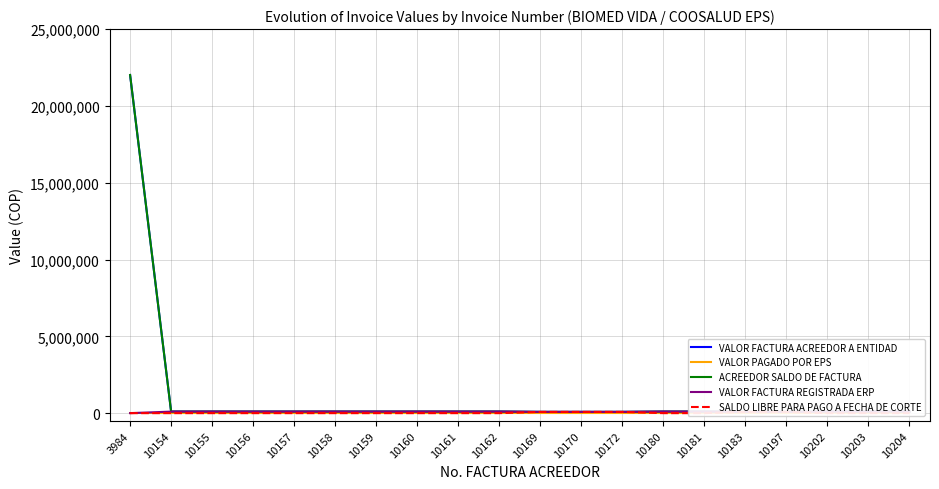

Reading left to right, extract all data points from this chart.

VALOR FACTURA ACREEDOR A ENTIDAD: 3984=22011923	10154=99423	10155=99423	10156=99423	10157=99423	10158=99423	10159=99423	10160=99423	10161=99423	10162=99423	10169=80832	10170=80832	10172=80832	10180=99423	10181=99423	10183=80832	10197=80832	10202=99423	10203=99423	10204=99423
VALOR PAGADO POR EPS: 3984=0	10154=0	10155=0	10156=0	10157=0	10158=0	10159=0	10160=0	10161=0	10162=0	10169=0	10170=0	10172=0	10180=0	10181=0	10183=0	10197=0	10202=0	10203=0	10204=0
ACREEDOR SALDO DE FACTURA: 3984=22011923	10154=99423	10155=99423	10156=99423	10157=99423	10158=99423	10159=99423	10160=99423	10161=99423	10162=99423	10169=80832	10170=80832	10172=80832	10180=99423	10181=99423	10183=80832	10197=80832	10202=99423	10203=99423	10204=99423
VALOR FACTURA REGISTRADA ERP: 3984=0	10154=99423	10155=99423	10156=99423	10157=99423	10158=99423	10159=99423	10160=99423	10161=99423	10162=99423	10169=80832	10170=80832	10172=80832	10180=99423	10181=99423	10183=80832	10197=80832	10202=99423	10203=99423	10204=99423
SALDO LIBRE PARA PAGO A FECHA DE CORTE: 3984=0	10154=0	10155=0	10156=0	10157=0	10158=0	10159=0	10160=0	10161=0	10162=0	10169=80832	10170=80832	10172=80832	10180=0	10181=0	10183=80832	10197=80832	10202=0	10203=0	10204=0